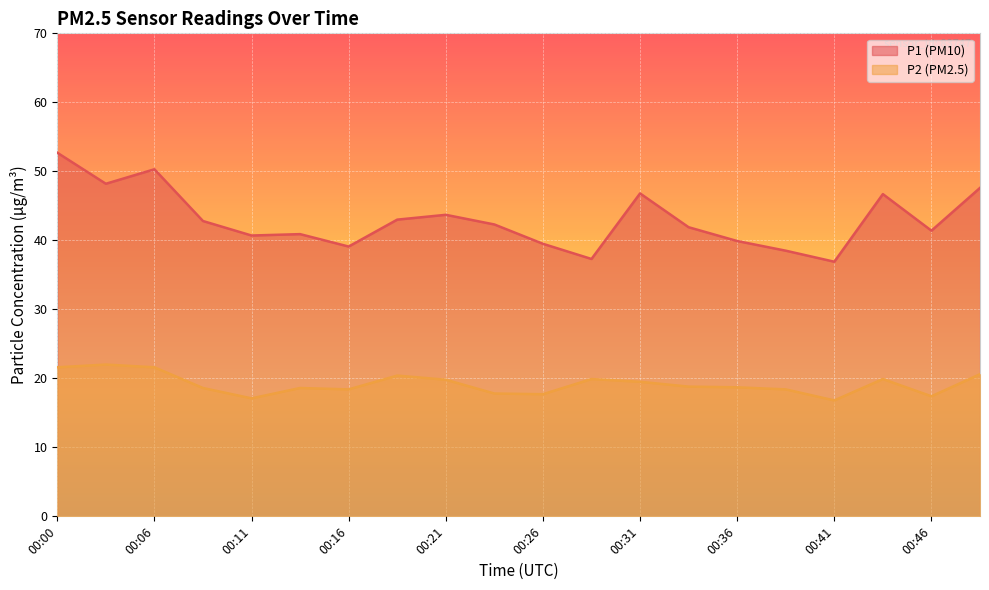

True or false: P2 and P1 intersect in this chart.

False